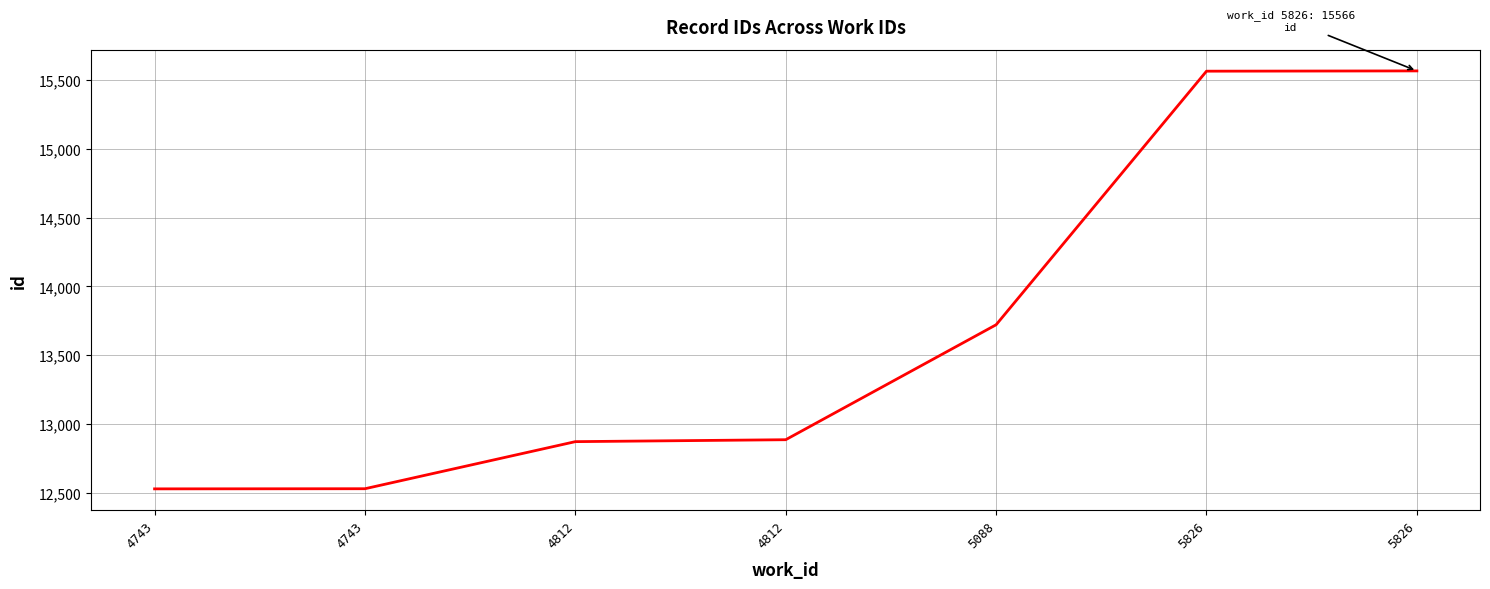

Which category has the lowest value across all series?

4743